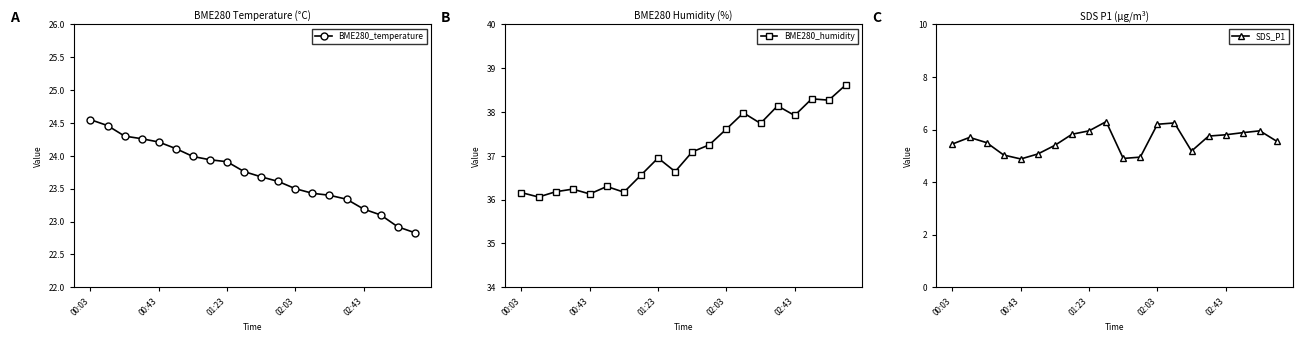

How many lines are shown in the chart?

3